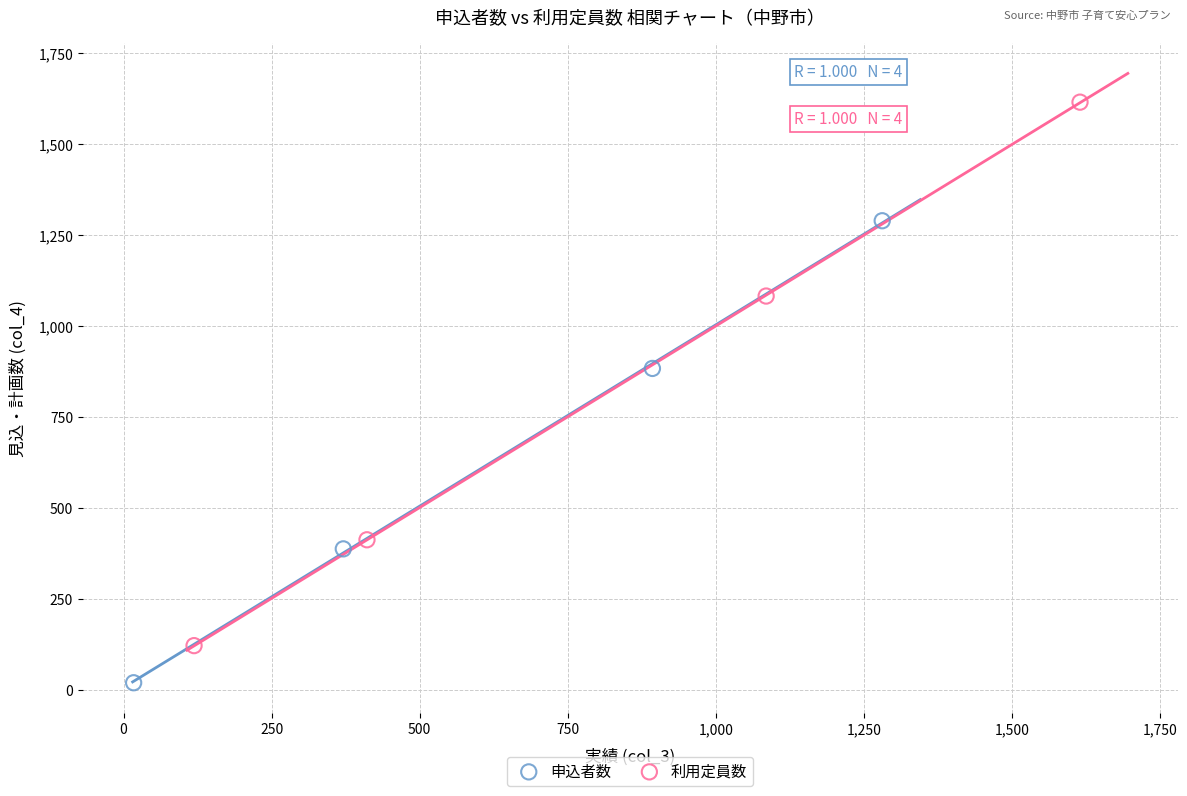

Which series has the widest spread of Y values?

利用定員数